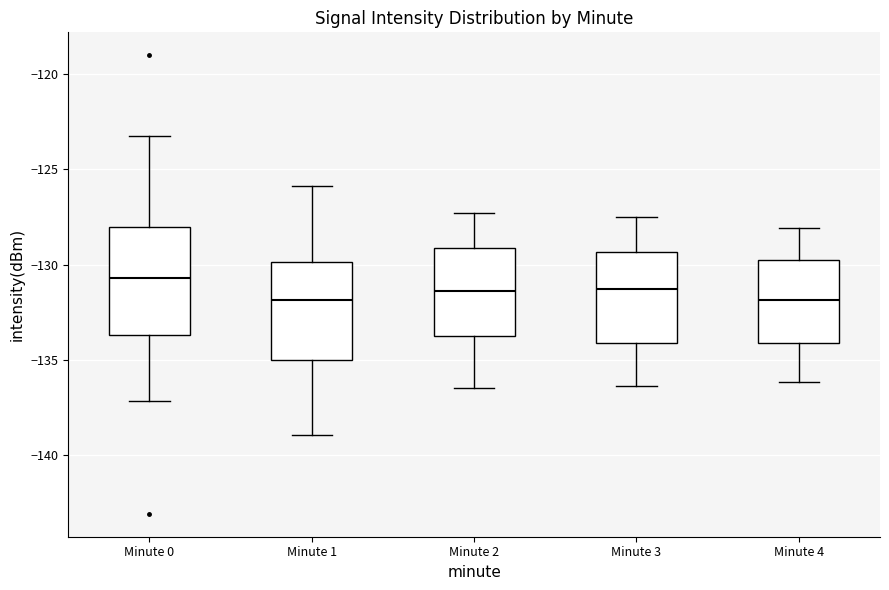

Where does the lower whisker of the box for Minute 3 end on the y-axis? The values are not printed on the chart, so give them approximately, as read against the axis.

-136.5